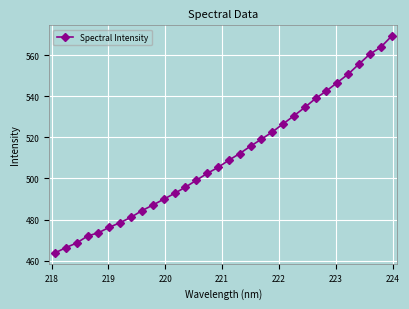

What is the value of the 26th point from the left?

542.6